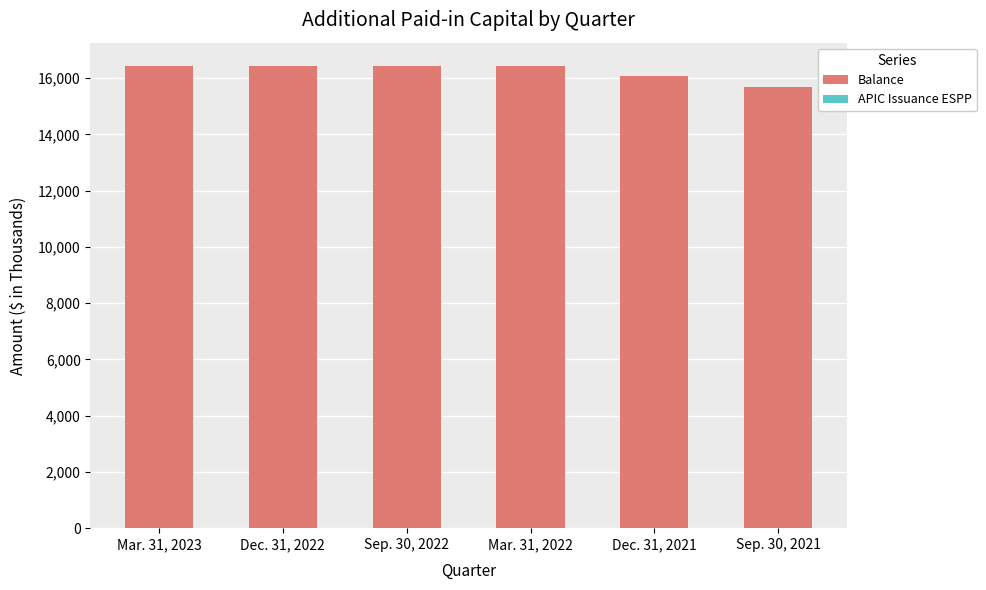

What is the sum of all Balance values?

97494